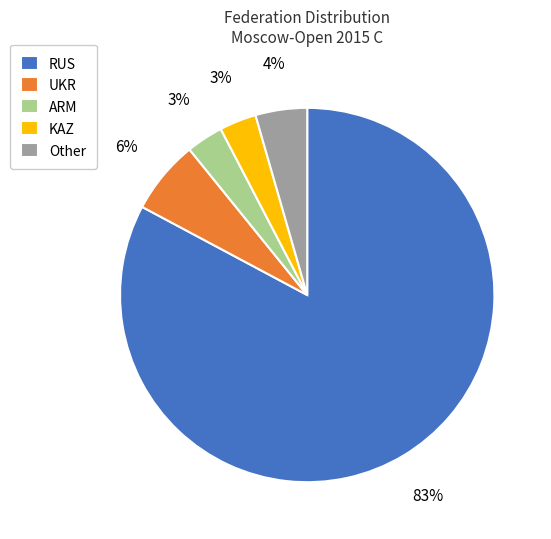

Which category has the biggest portion of the pie?

RUS